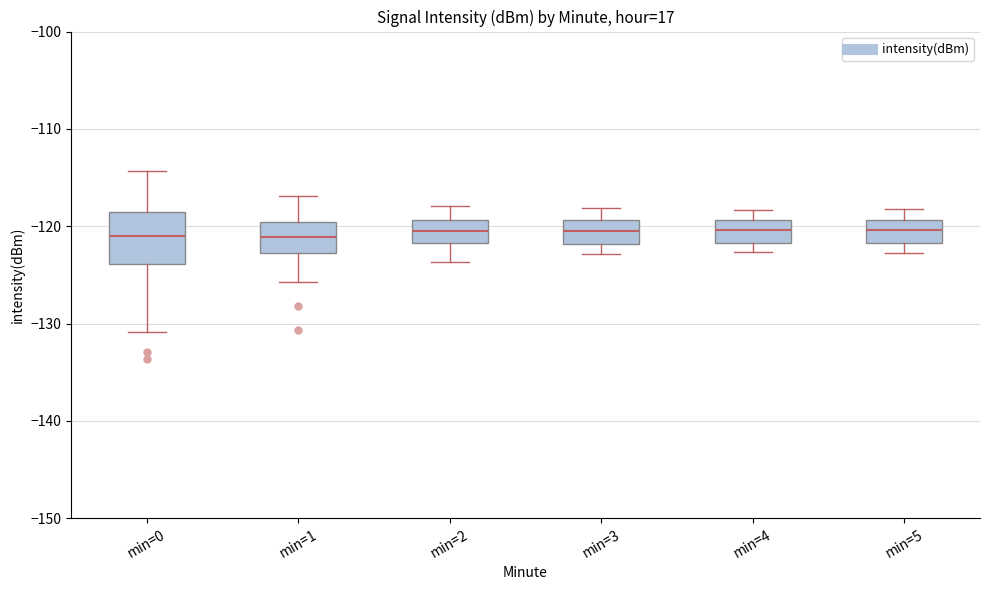

Which box is the tallest, from its lower edge to its upper edge?

min=0